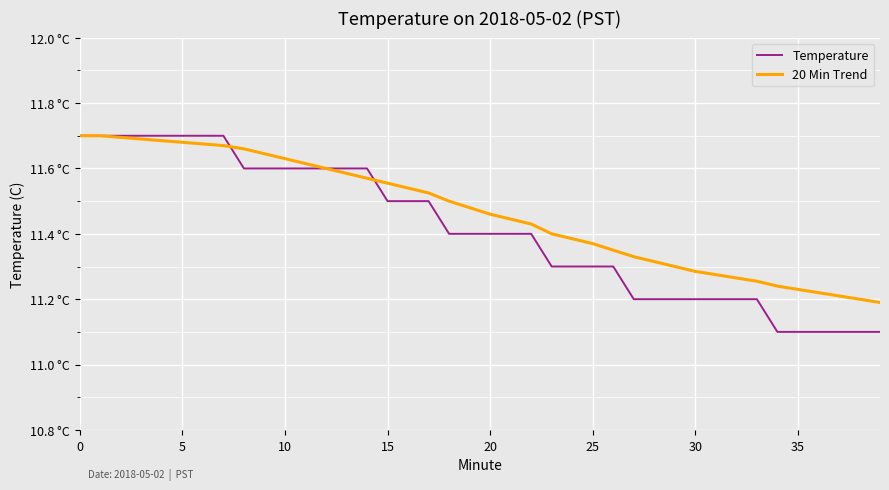

Which category has the lowest value in the Temperature series?

34